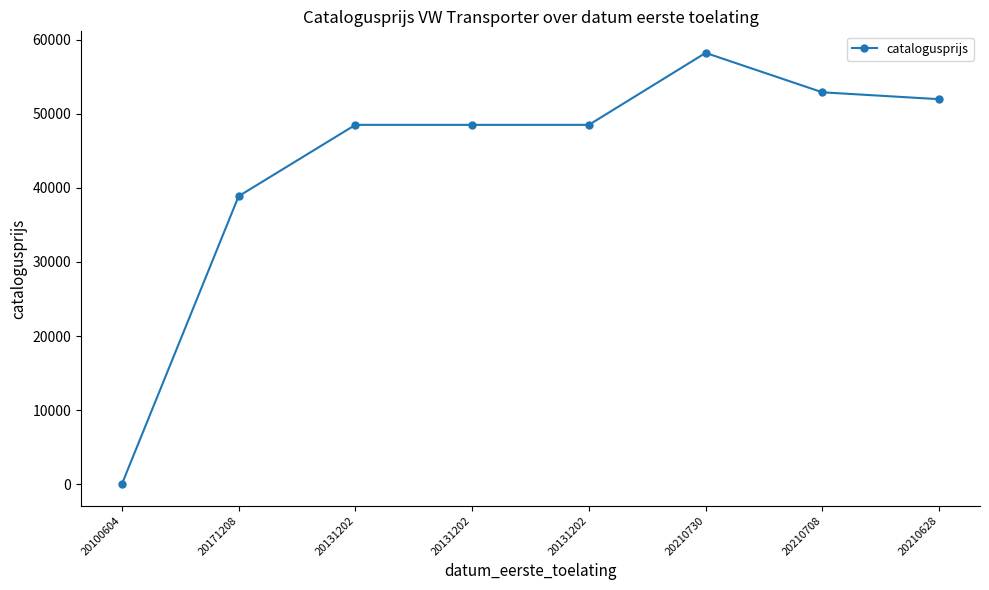

How many lines are shown in the chart?

1